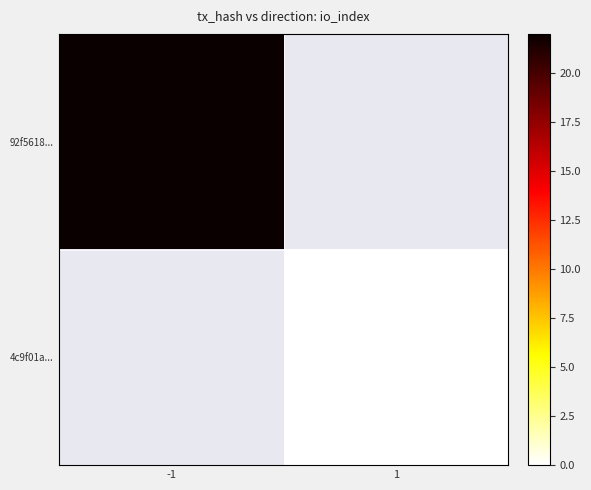

How many data points does each series have?

2